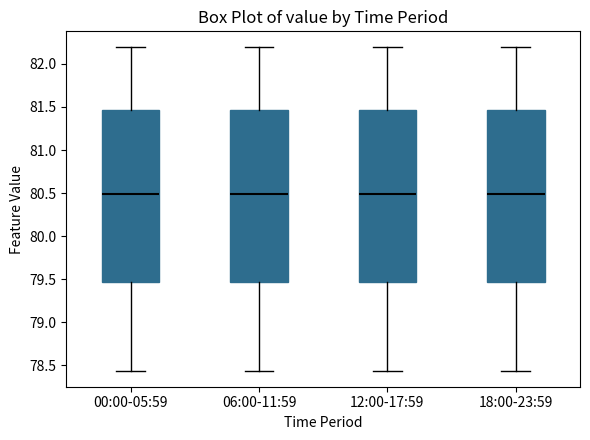

Where does the upper whisker of the box for 12:00-17:59 end on the y-axis? The values are not printed on the chart, so give them approximately, as read against the axis.

82.20